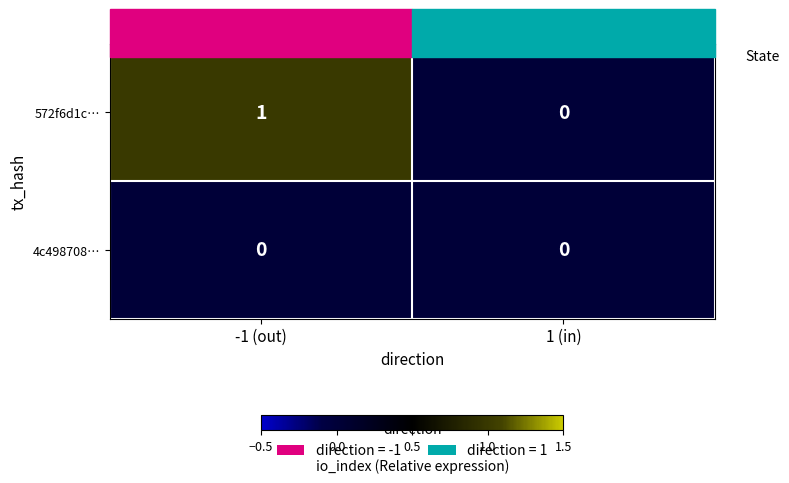

Which series changed the most between -1 (out) and 1 (in)?

572f6d1c…